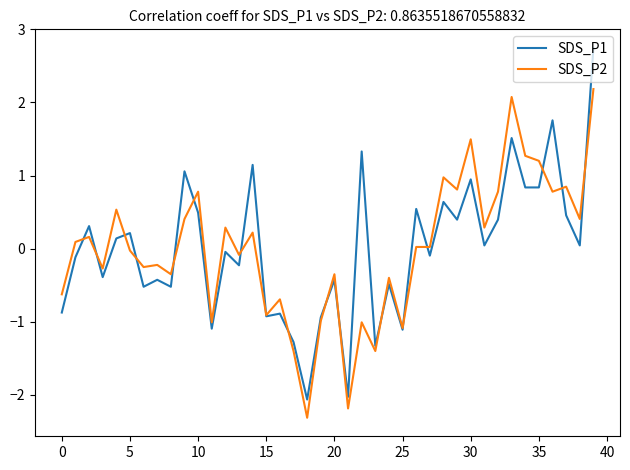

Rank the series by their maximum value, from highest to lowest.

SDS_P1, SDS_P2